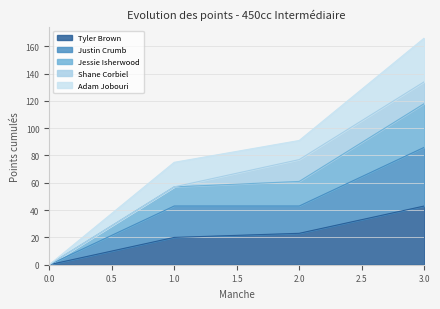

Reading right to left, list the values for the Tyler Brown series.

3.0=43	2.0=23	1.0=20	0.0=0